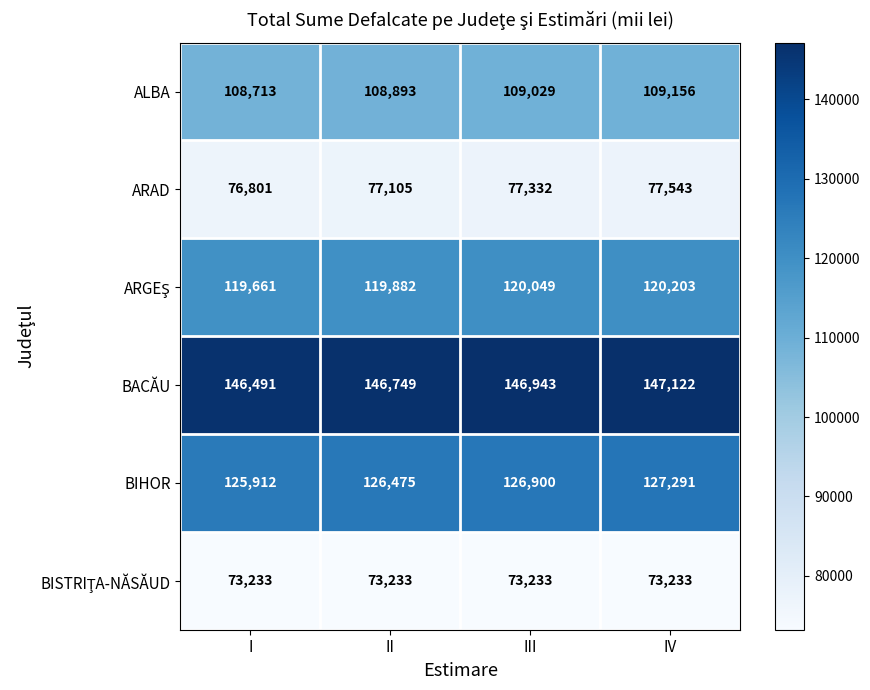

What is the sum of the BACĂU values at III and I?

293434